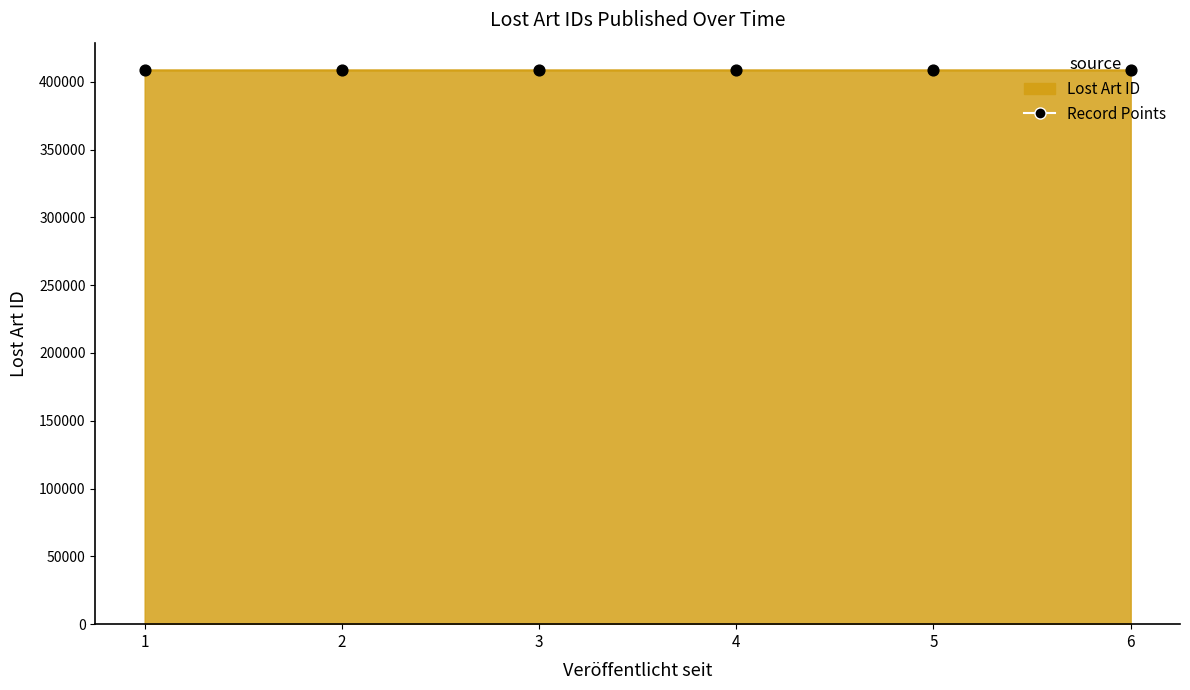

What is the change in value from 5 to 6?

-2